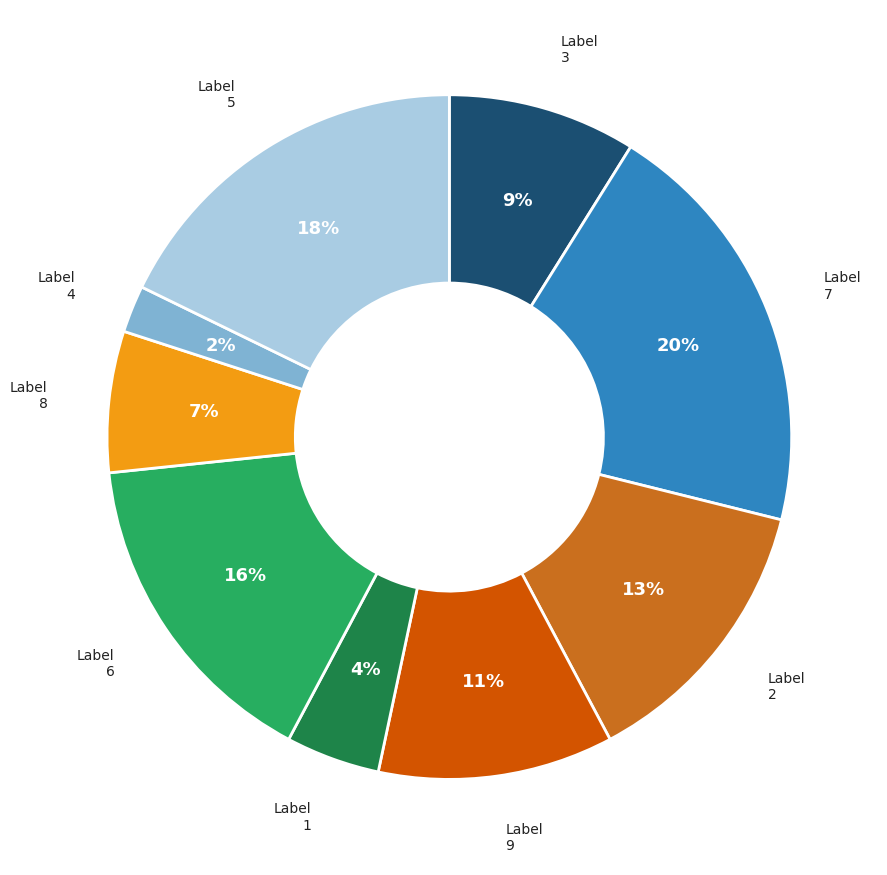

To the nearest percent, what is the difference between the largest and smallest slice percentages?

18%